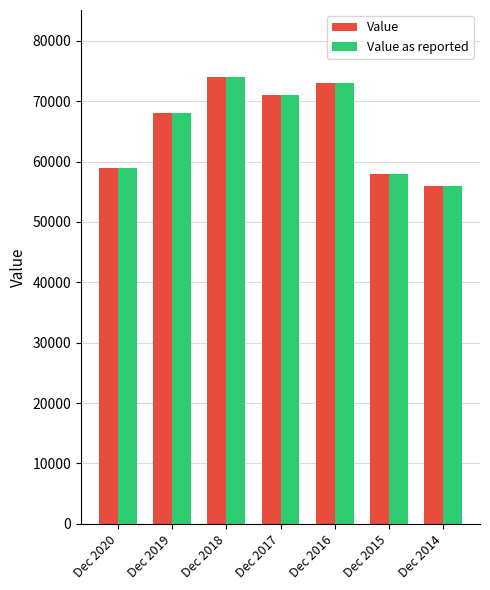

True or false: Value has a value of 71000 at Dec 2017.

True